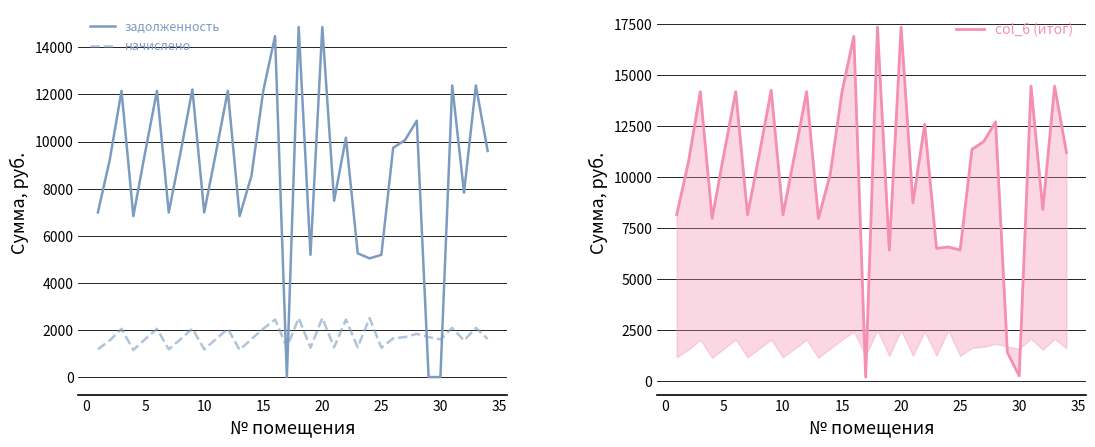

True or false: задолженность and col_6 (итог) intersect in this chart.

False